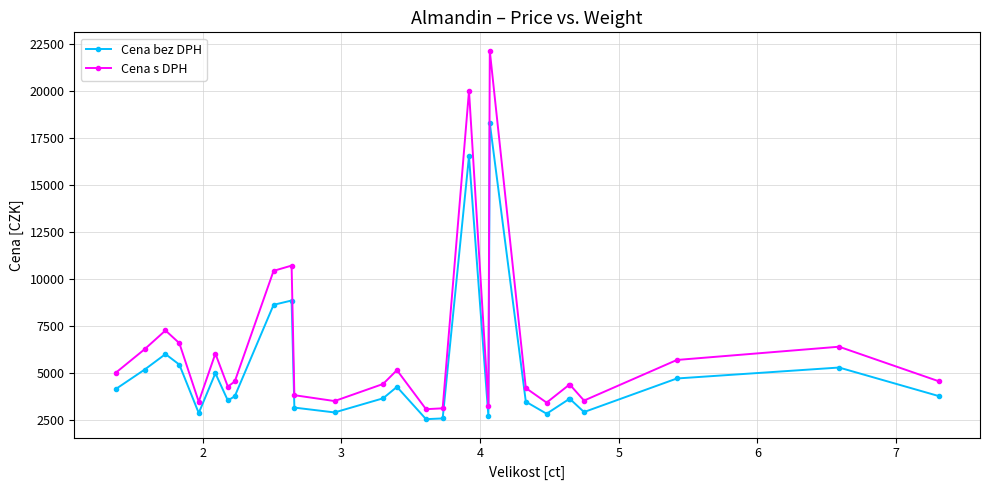

How many interior local valleys does the Cena s DPH series have?

7